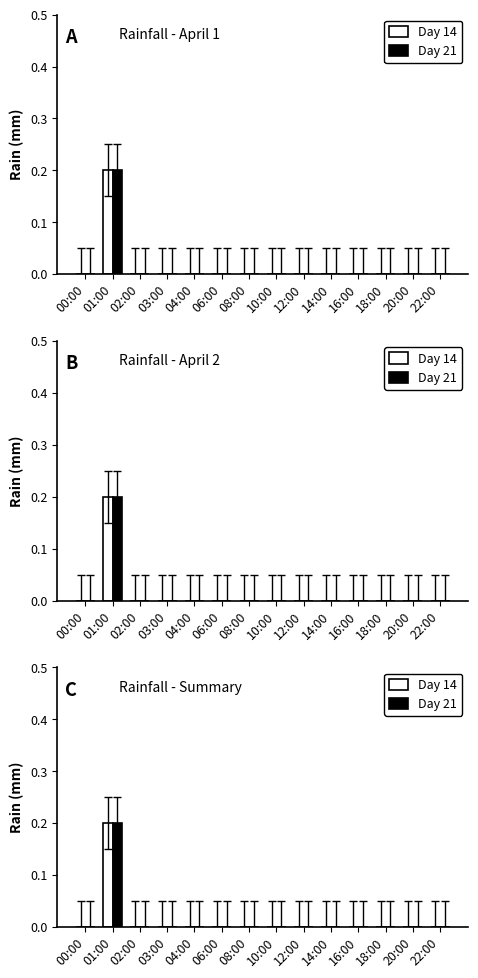

The Day 21 series shows -0.1 at 18:00. True or false?

False